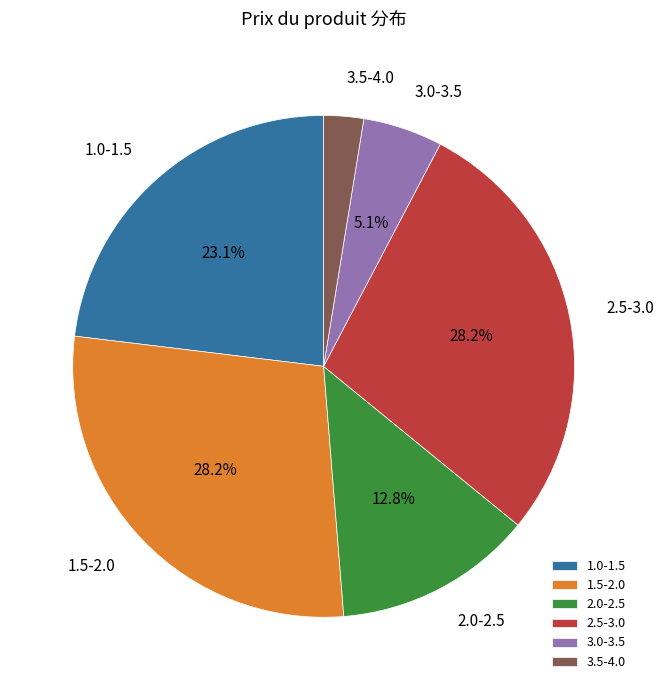

Combined, do 1.0-1.5 and 3.0-3.5 account for over 50%?

No